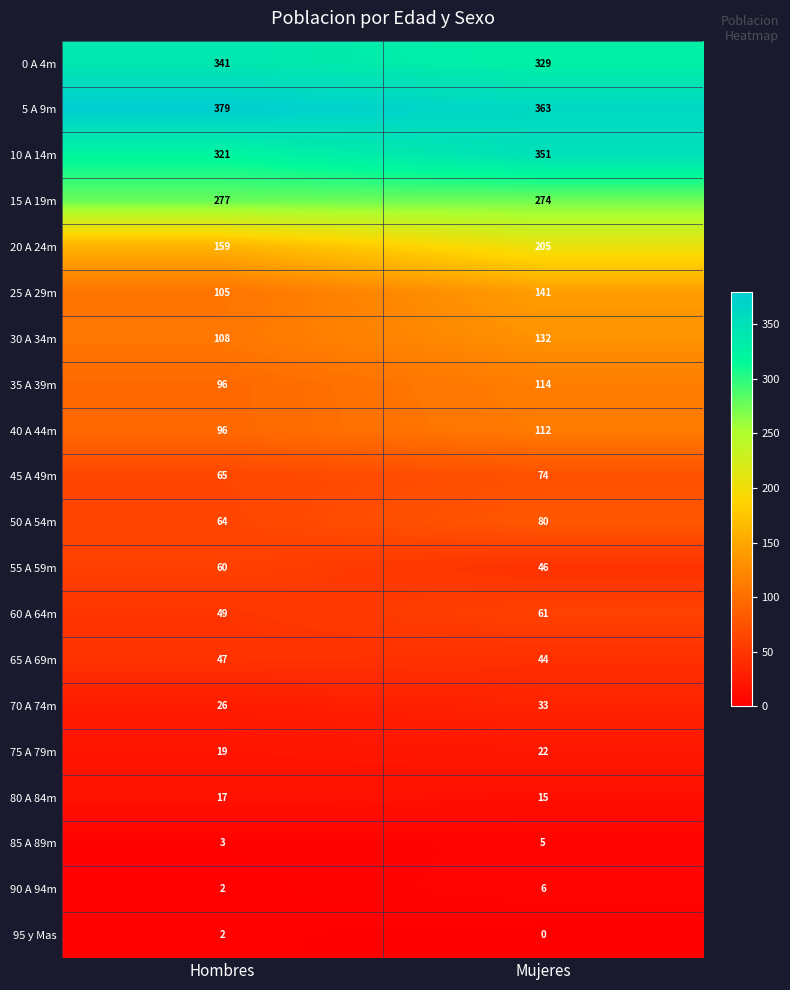

What is the total value across all series at Mujeres?

2407